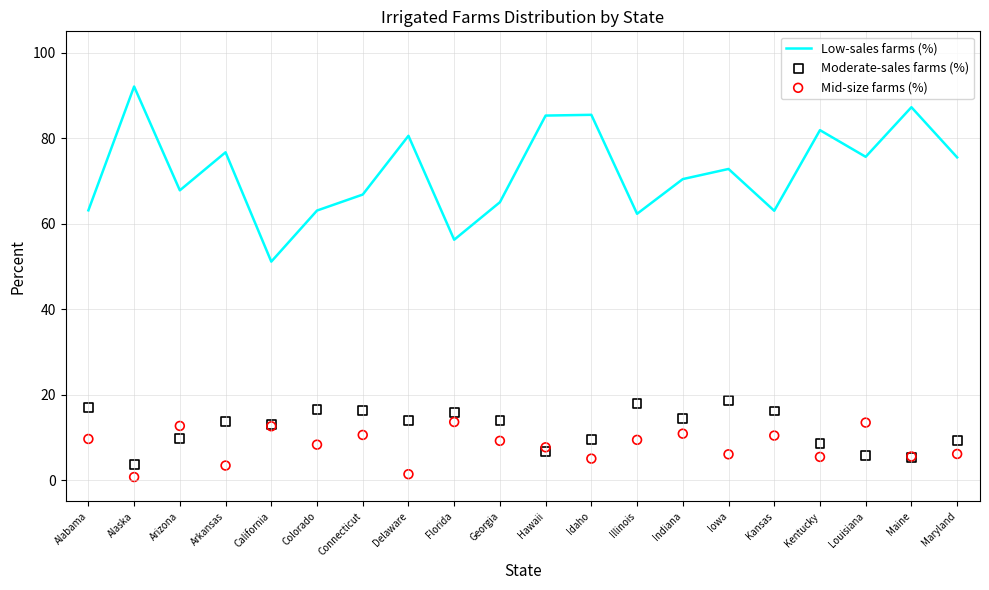

What is the total value across all series at Indiana?

95.7